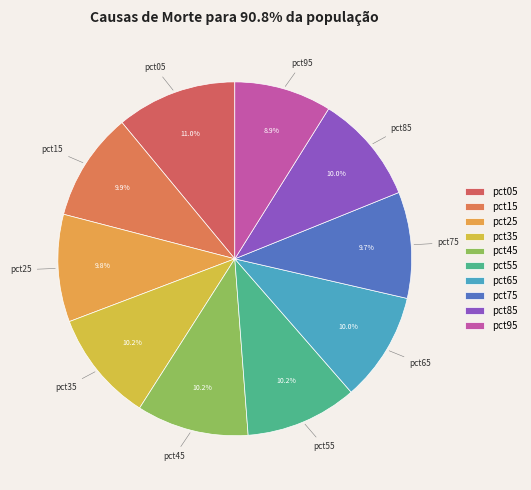

How many slices are in this pie chart?

10